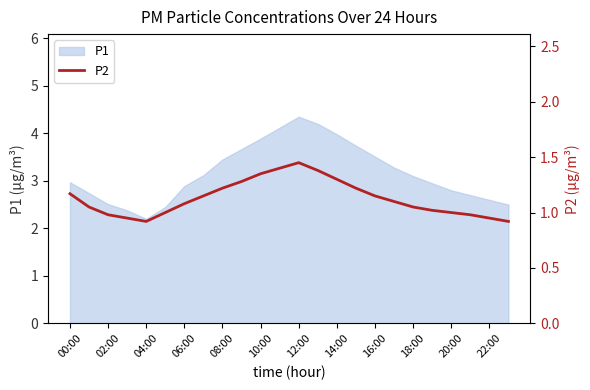

True or false: the data has more than 2 interior local peaks.

False